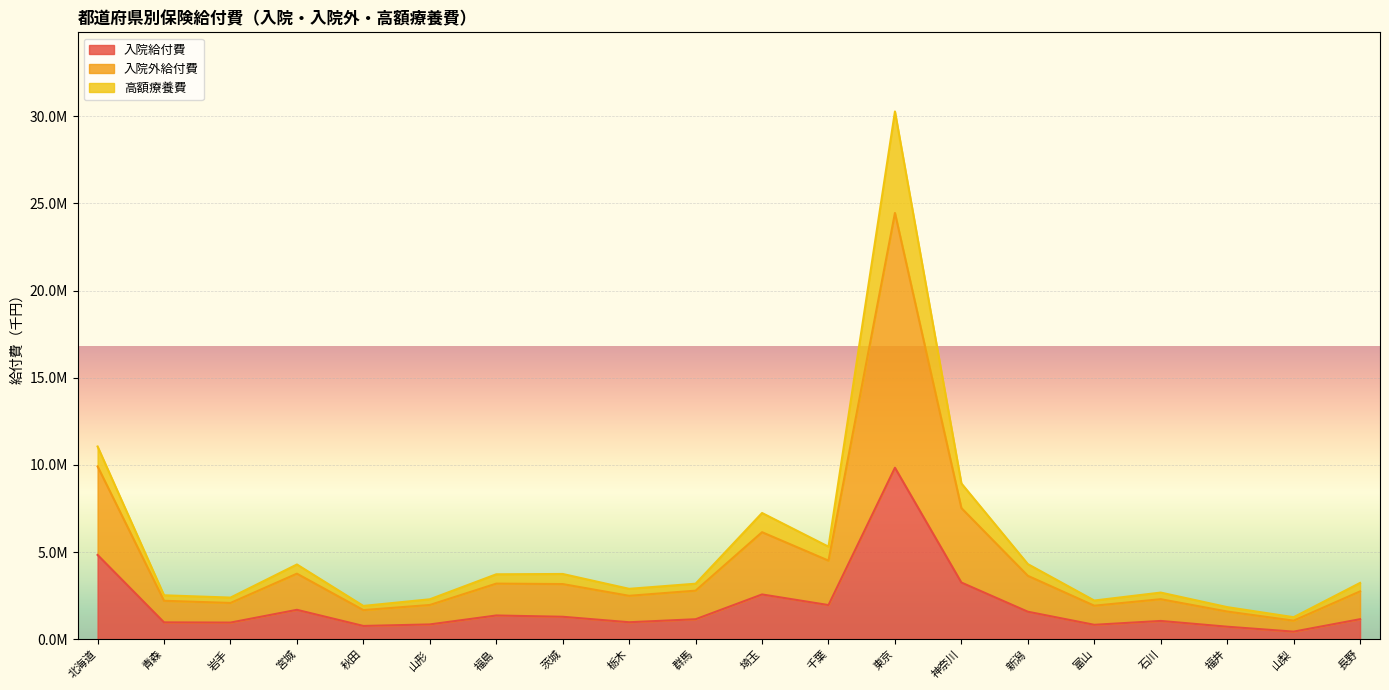

Does the chart display data point markers on the line(s)?

No